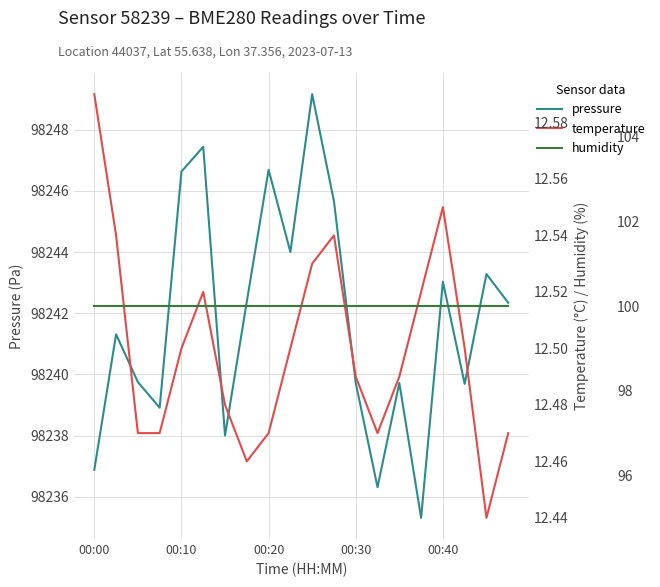

Where does the pressure series first go above 98242?

00:10